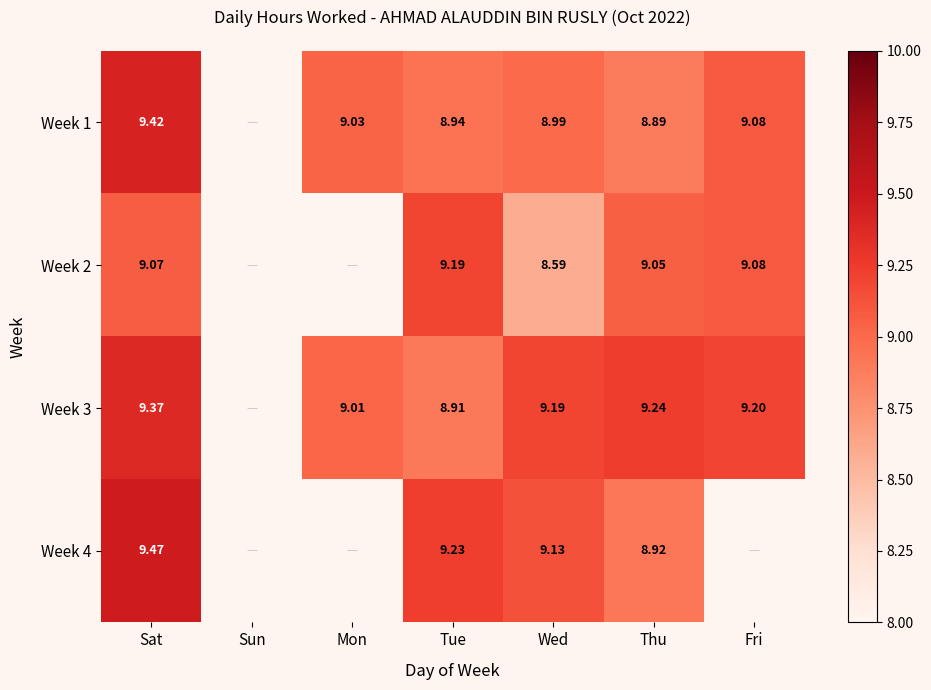

Where does the Week 3 series first go above 9?

Sat